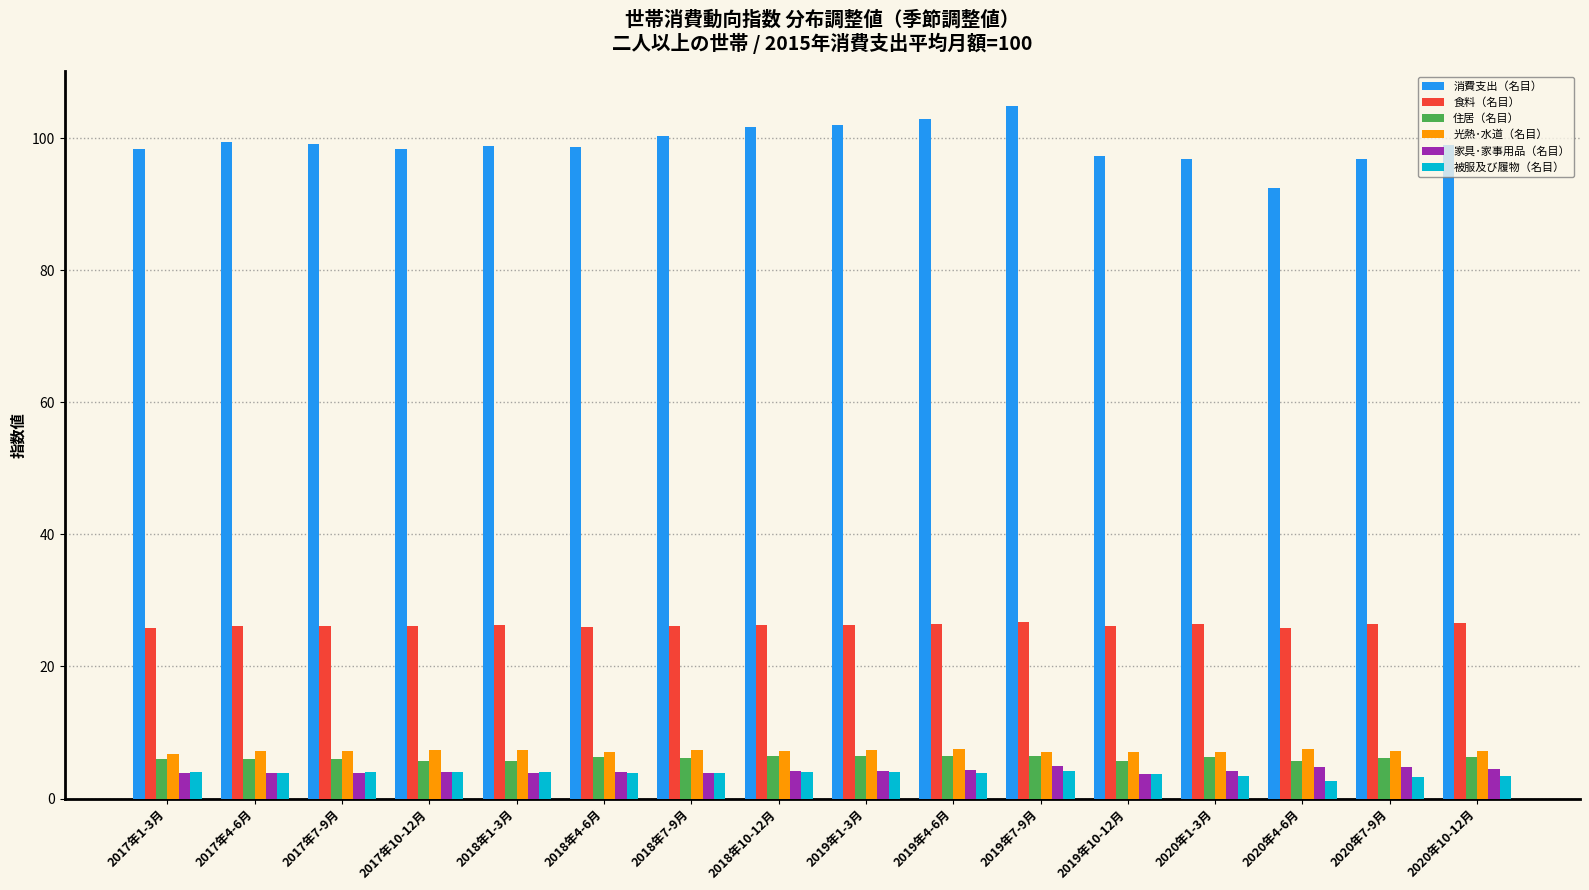

What is the average value of the 消費支出（名目） series?

99.2